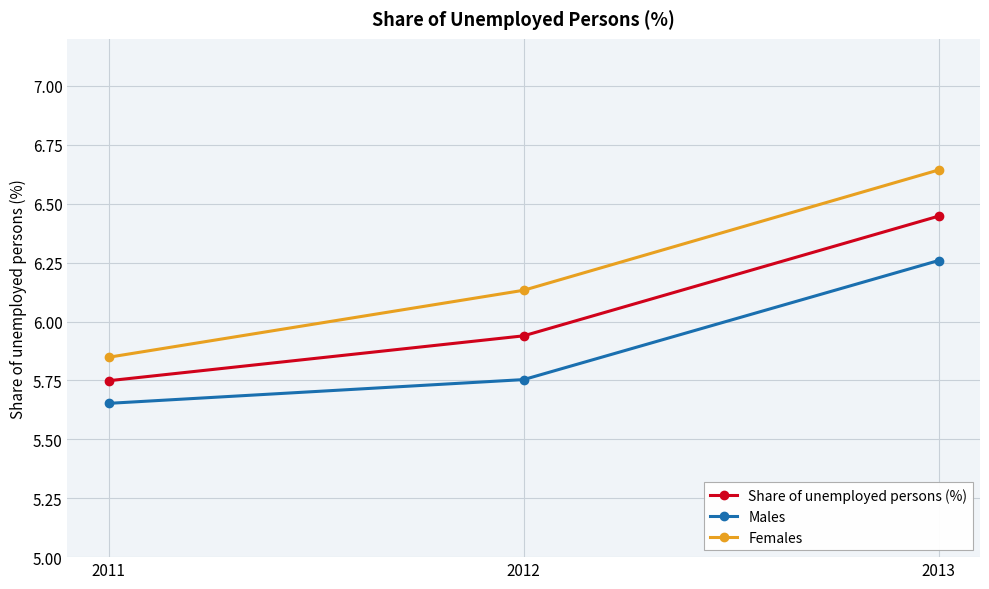

Rank the categories by Males value from highest to lowest.

2013, 2012, 2011